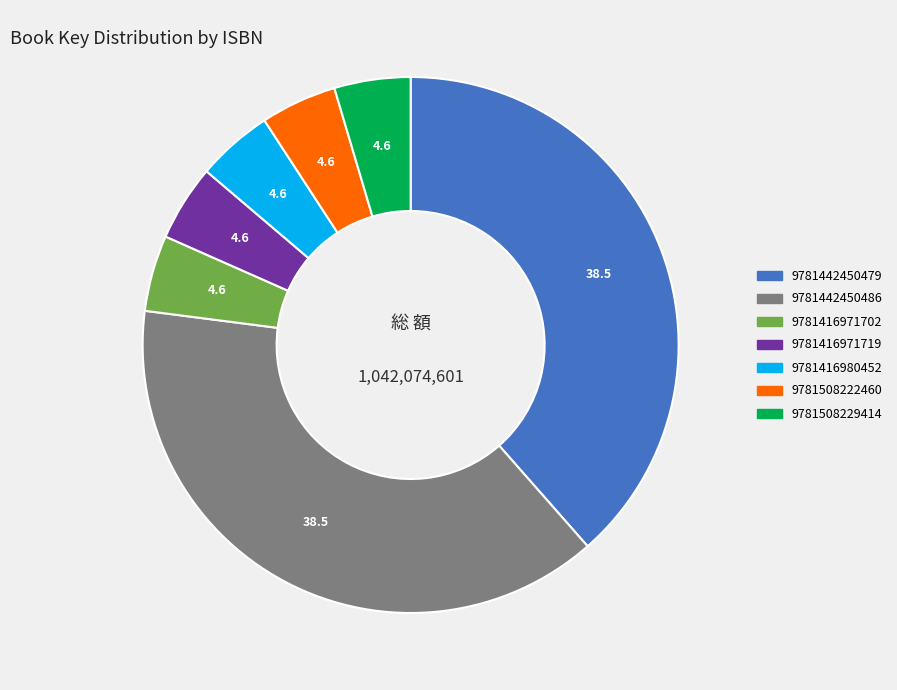

Is the sum of 9781416971719 and 9781442450486 greater than half?

No